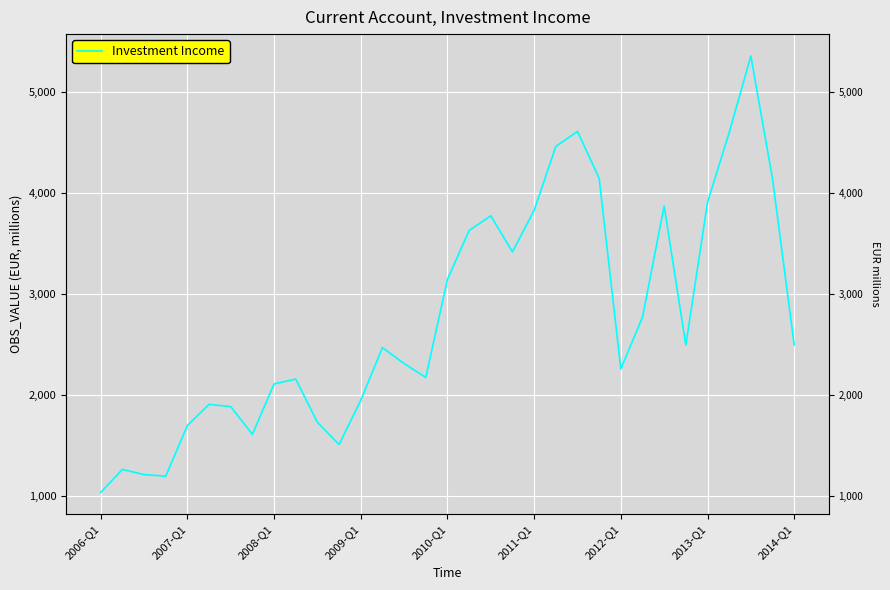

How many points are higher than both their immediate neighbors (excluding endpoints)?

8